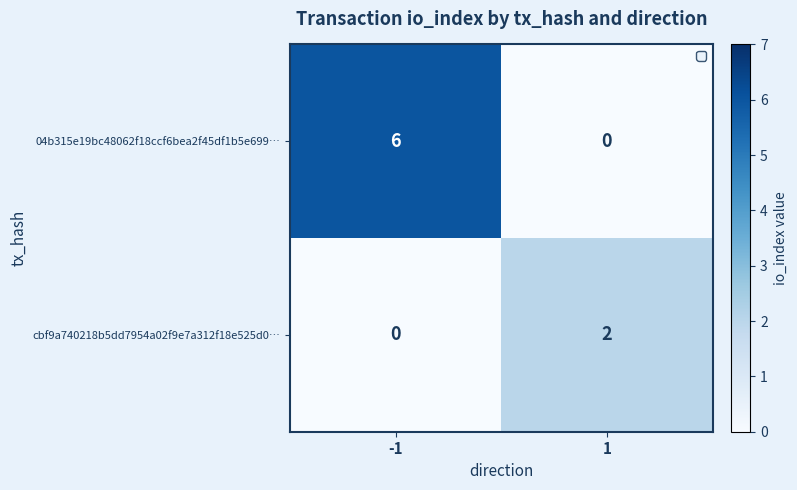

Which series changed the most between -1 and 1?

04b315e19bc48062f18ccf6bea2f45df1b5e699…